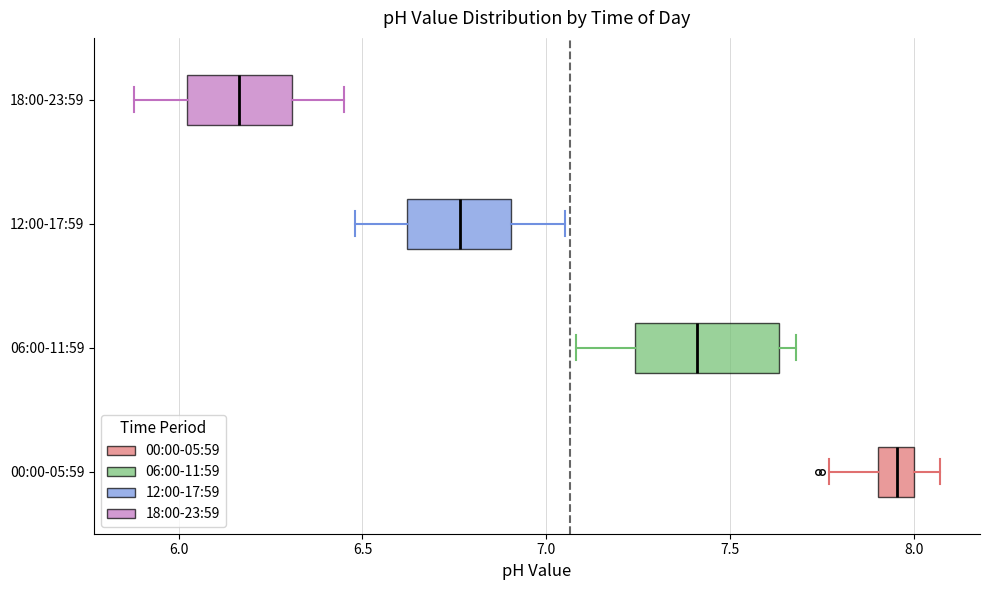

Where does the median line of the box for 06:00-11:59 sit on the x-axis? The values are not printed on the chart, so give them approximately, as read against the axis.

7.40